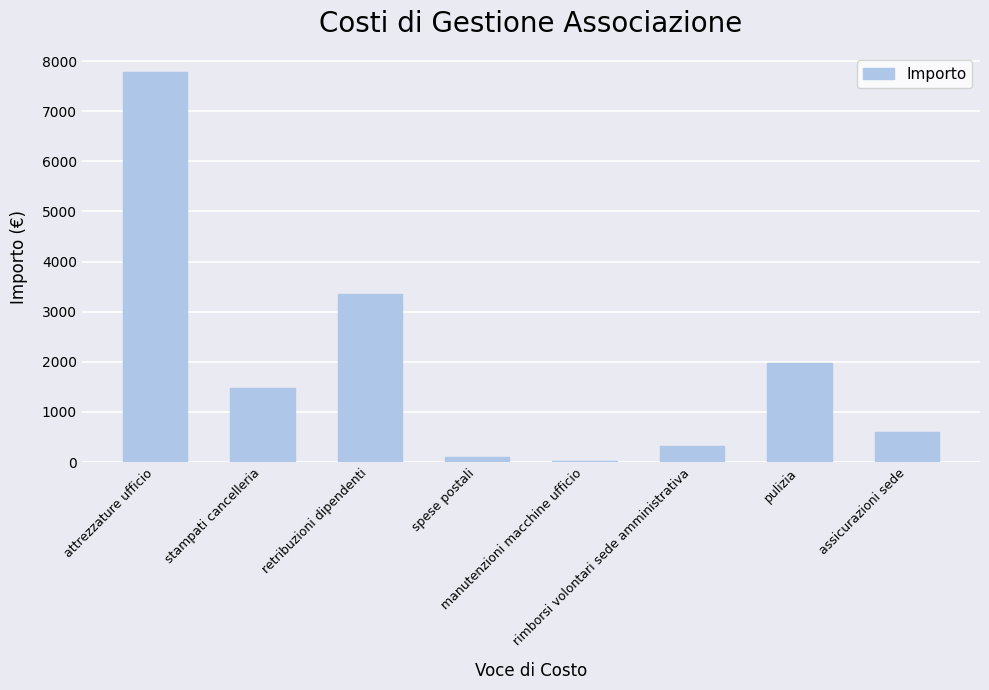

Is it true that the value at spese postali is 96.3?

True